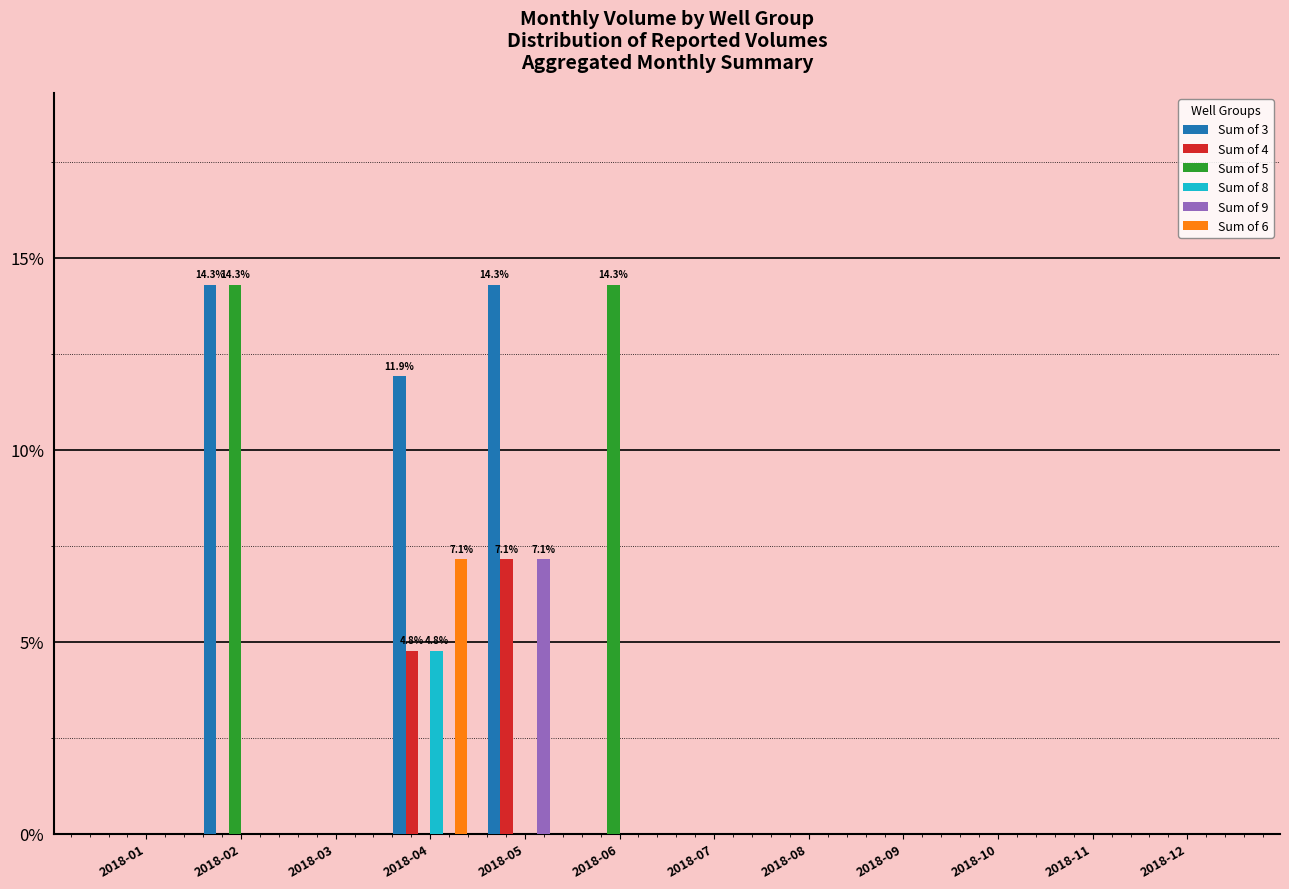

Count the Sum of 9 values in the range 0 to 1.

11